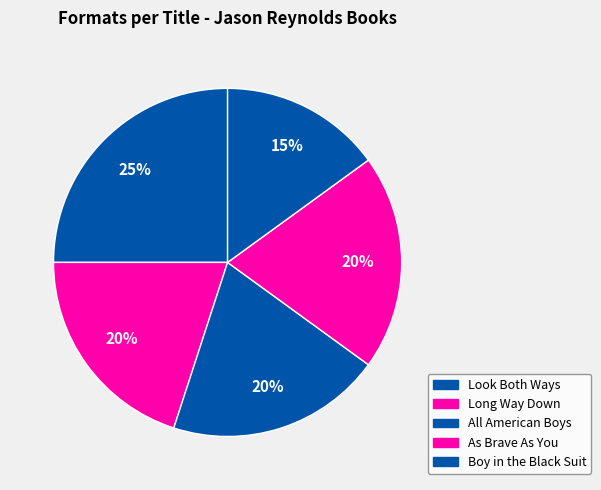

True or false: Look Both Ways accounts for 10% of the total.

False